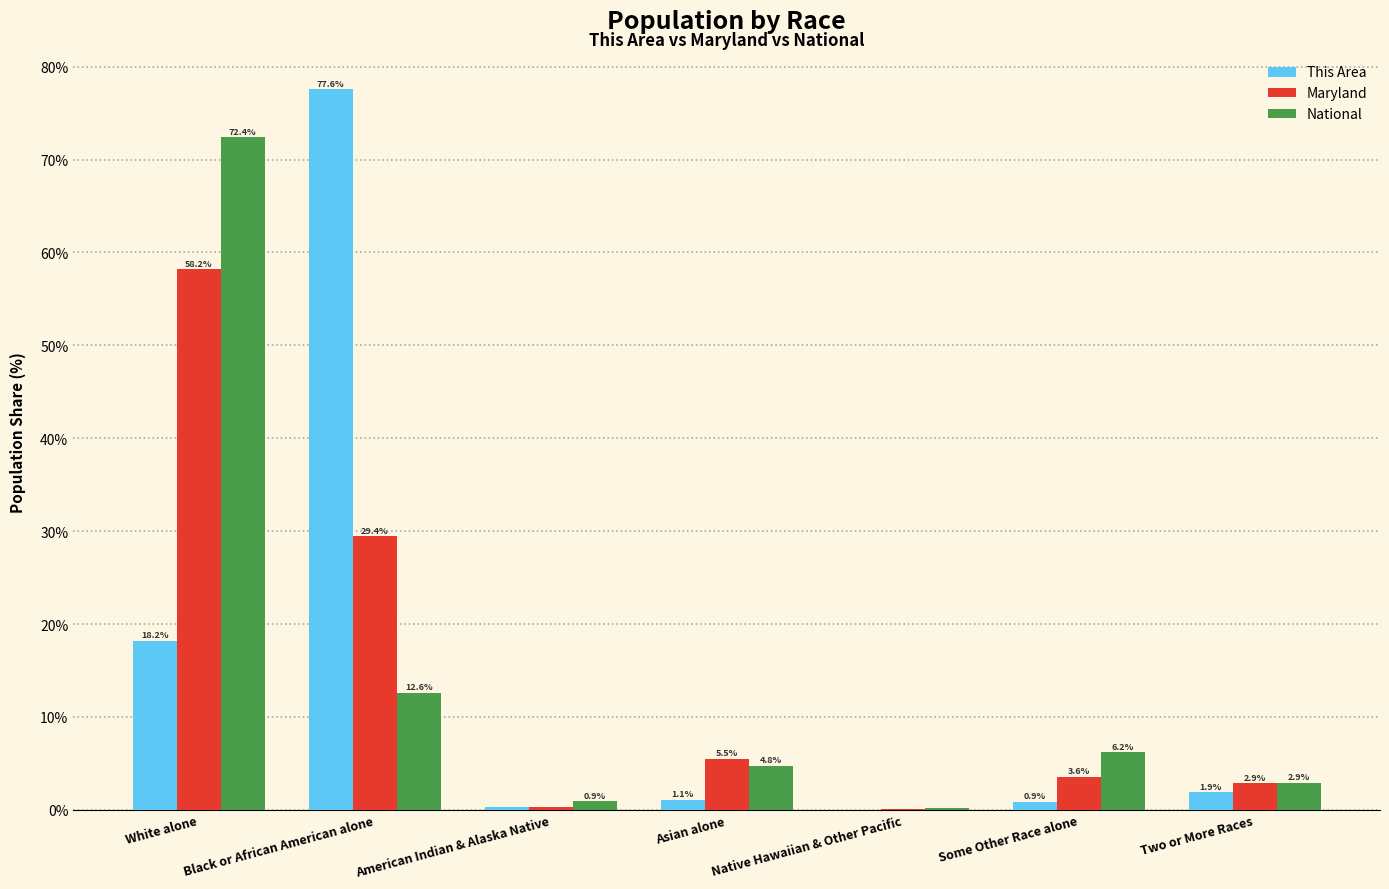

What is the sum of all National values?

100.0